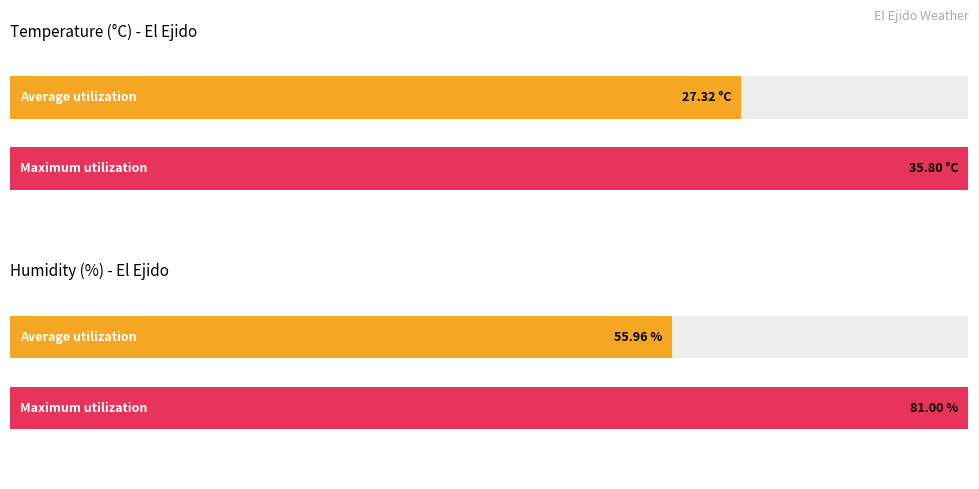

Which series has the largest range (max minus min)?

Humidity (%)